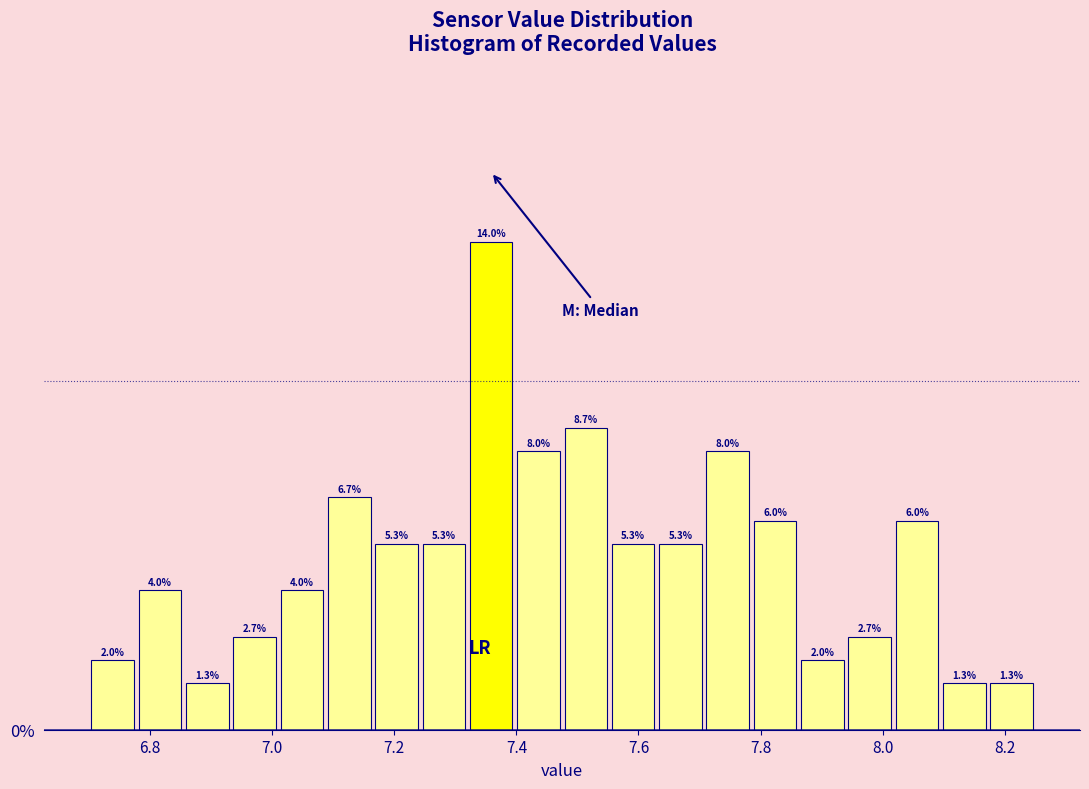

Read against the x-axis, roughly where is the centre of the tallest bar?

7.36